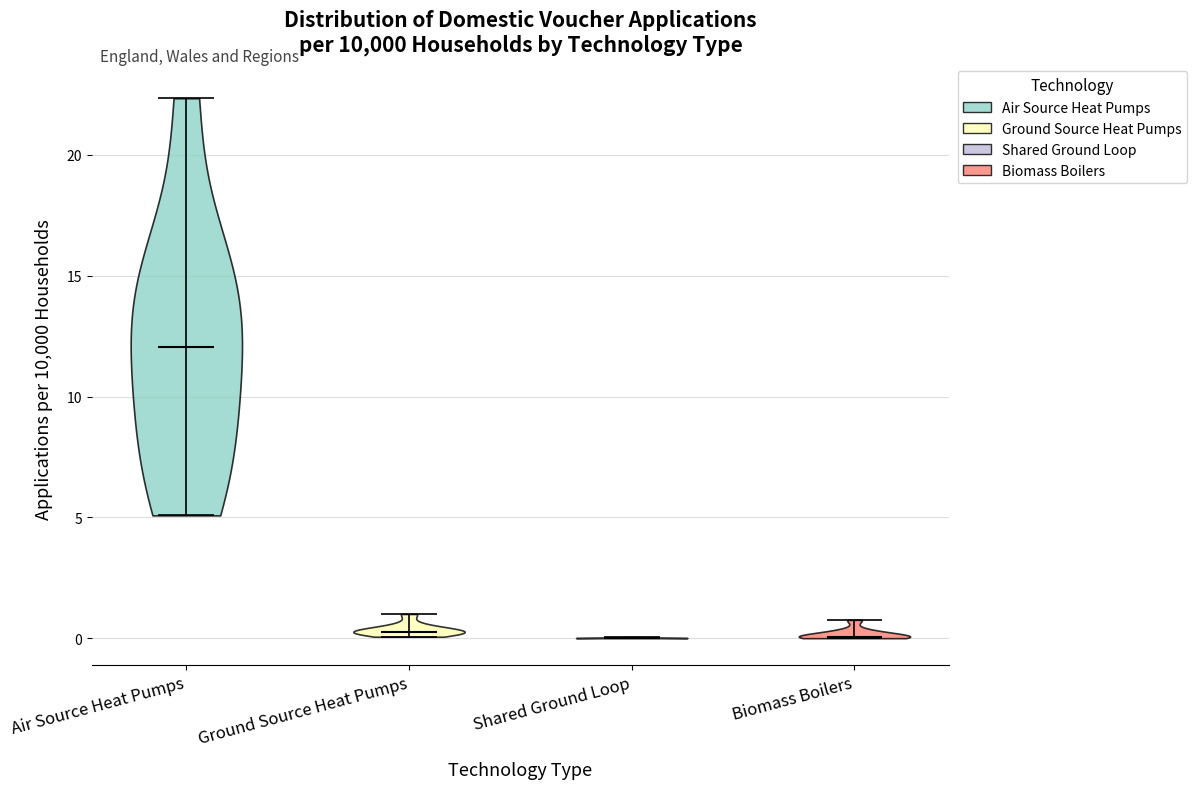

Reading left to right, read every violin against the y-axis: where its median line is, and the lowest and highest points it reaches. The values are not printed on the chart, so give them approximately, as read against the axis.

Air Source Heat Pumps: median line 12.0, lowest point 5.0, highest point 22.5
Ground Source Heat Pumps: median line 0.5, lowest point 0.0, highest point 1.0
Shared Ground Loop: median line 0.0, lowest point 0.0, highest point 0.0
Biomass Boilers: median line 0.0, lowest point 0.0, highest point 1.0